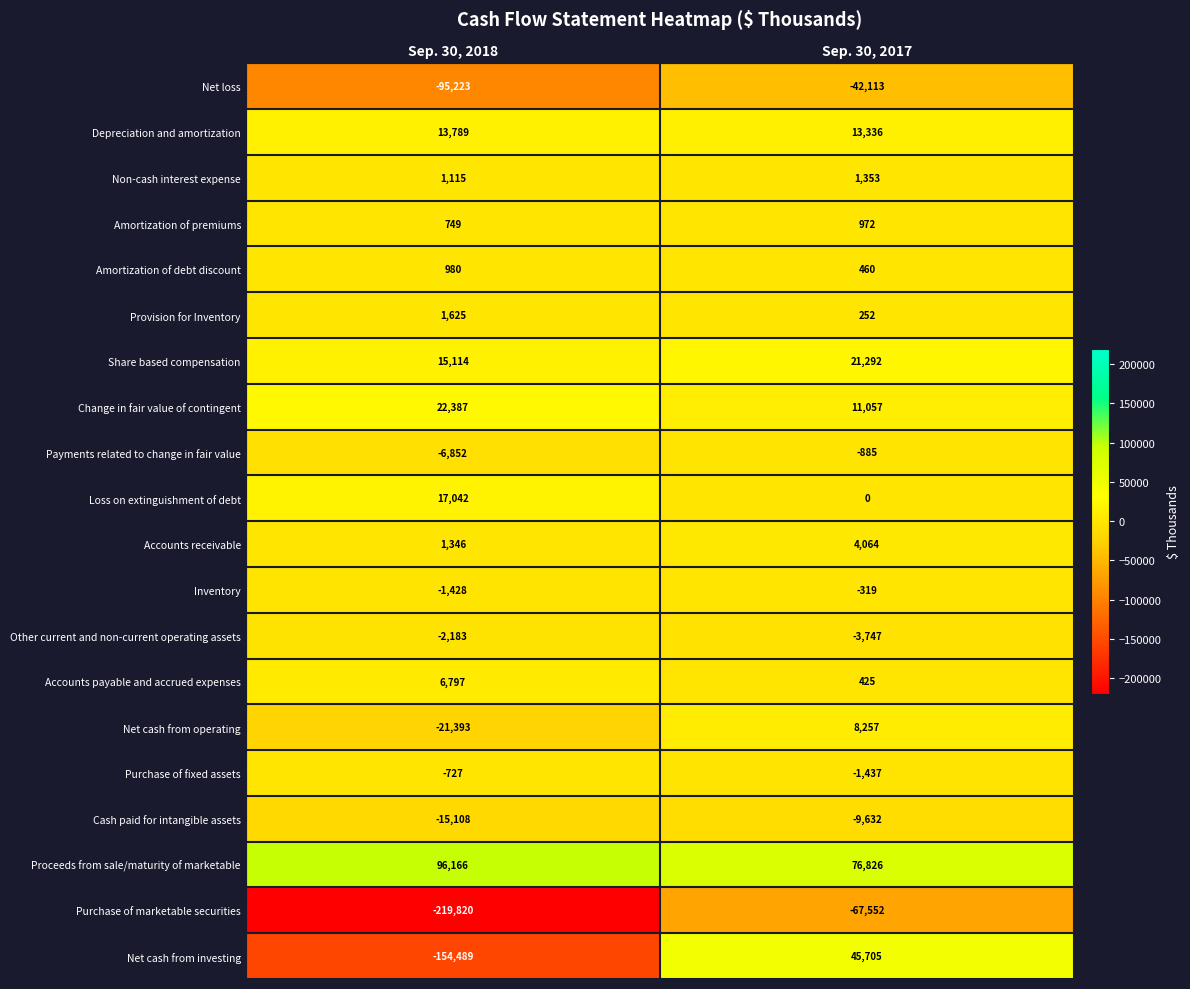

What is the sum of the Depreciation and amortization values at Sep. 30, 2017 and Sep. 30, 2018?

27125